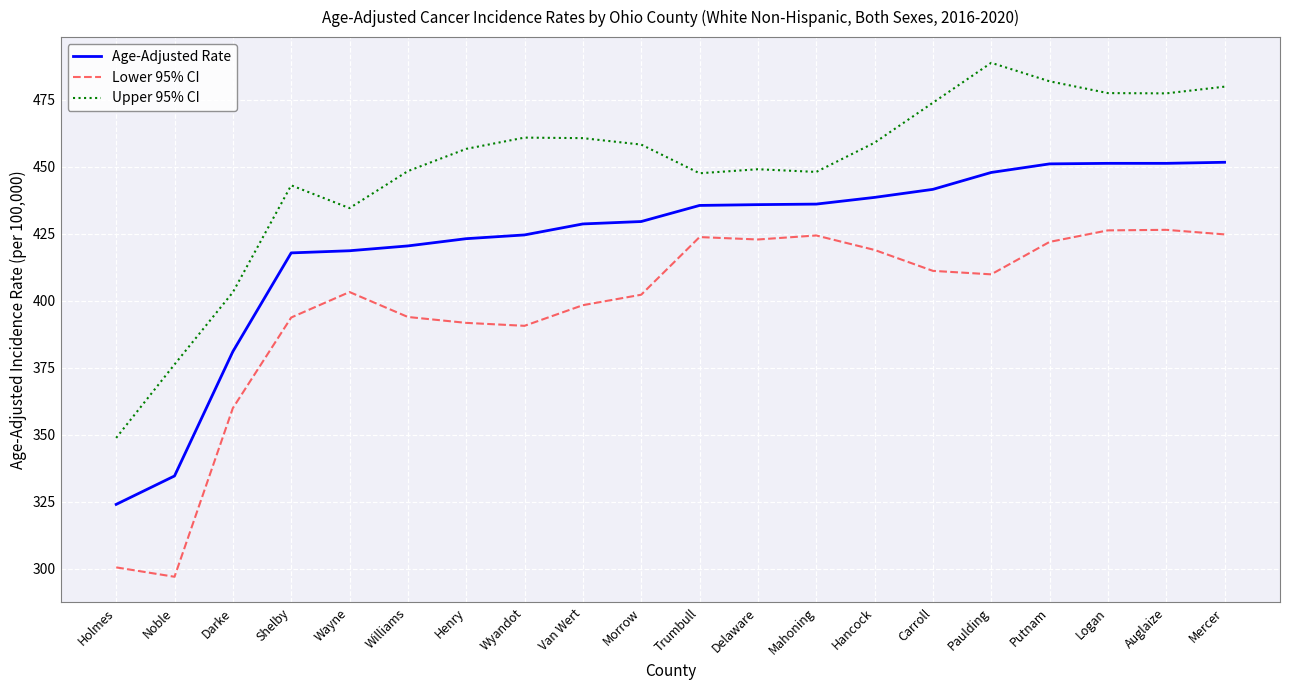

What are all the series names shown in the legend?

Age-Adjusted Rate, Lower 95% CI, Upper 95% CI